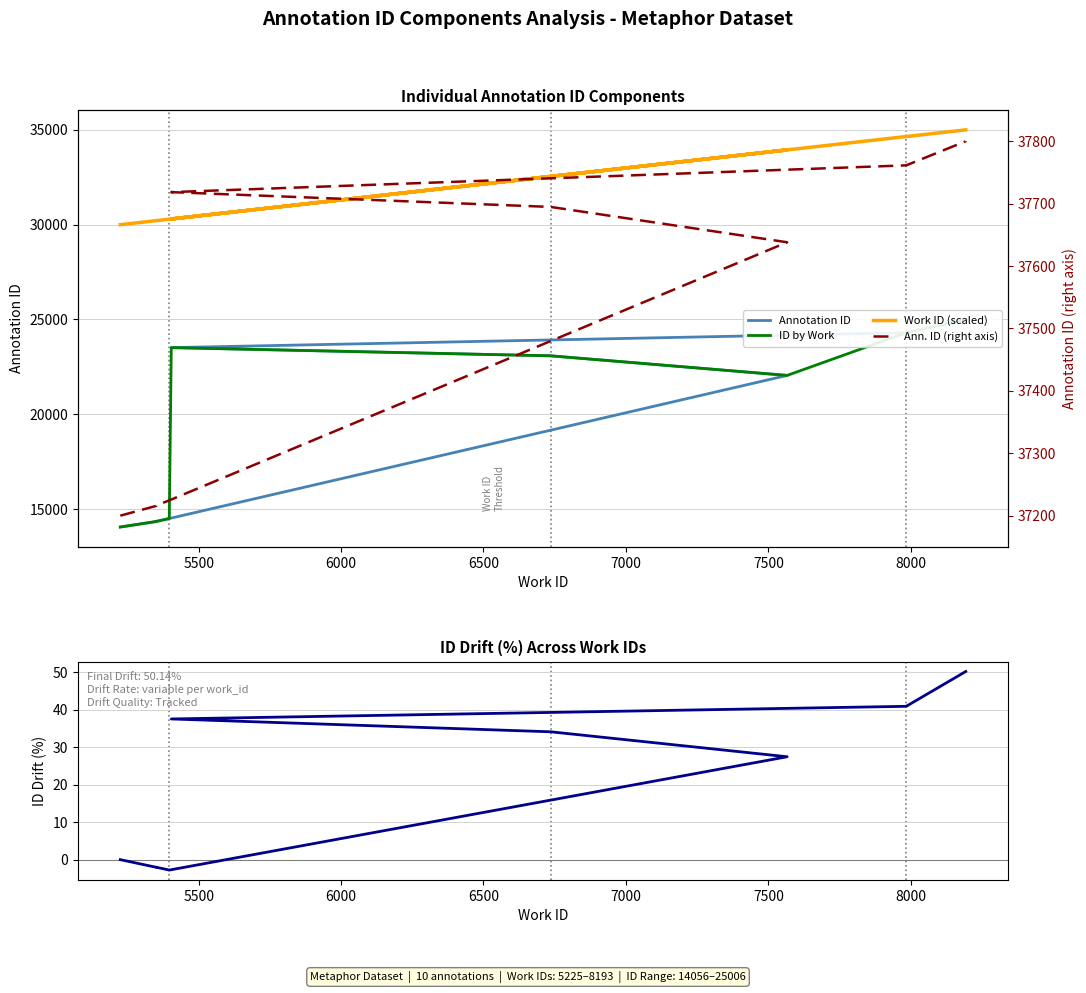

How many values are below 23084?

5